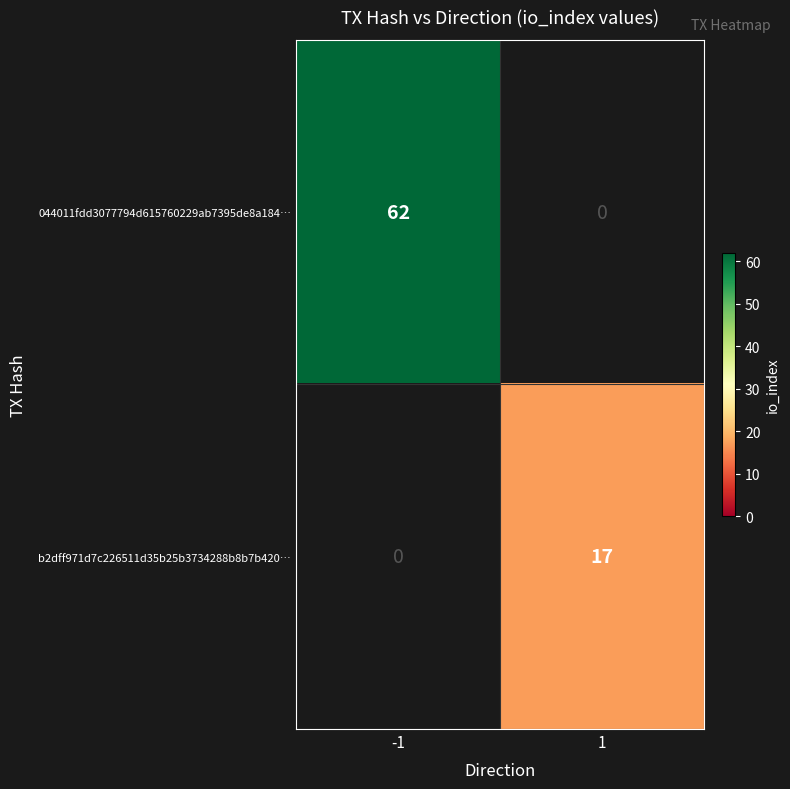

Read the b2dff971d7c226511d35b25b3734288b8b7b420… value at 1.

17